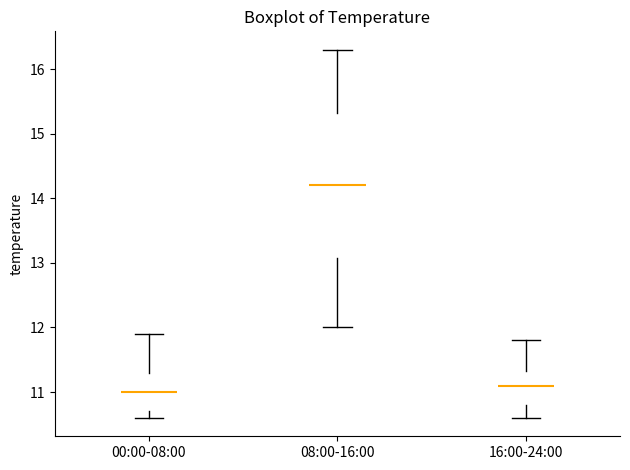

Where is the lower edge of the box for 08:00-16:00 on the y-axis? The values are not printed on the chart, so give them approximately, as read against the axis.

13.1